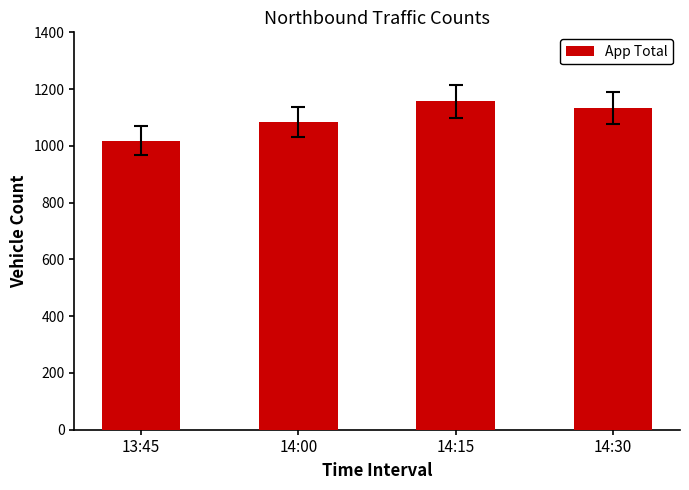

What is the sum of the values at 14:00 and 13:45?

2102